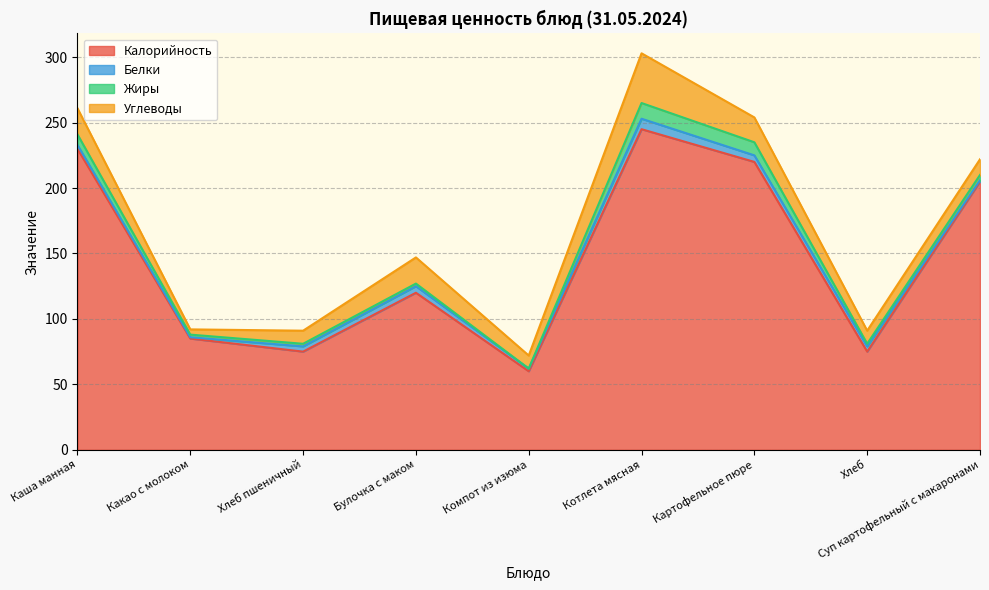

How many lines are shown in the chart?

4